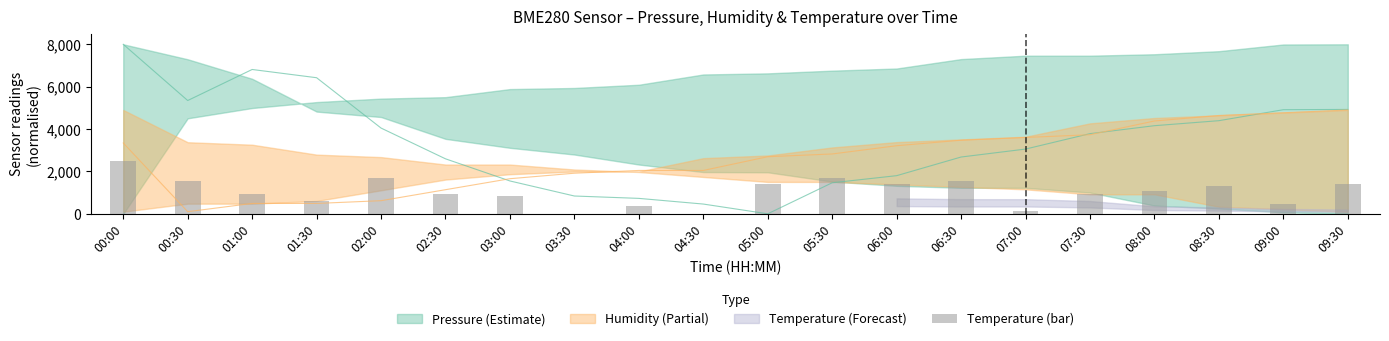

What position from the right is 07:00?

6